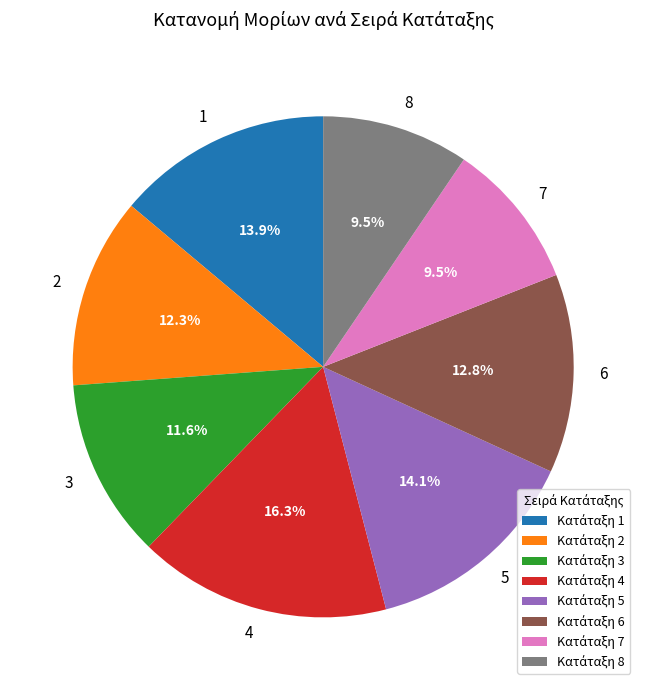

How many slices are in this pie chart?

8